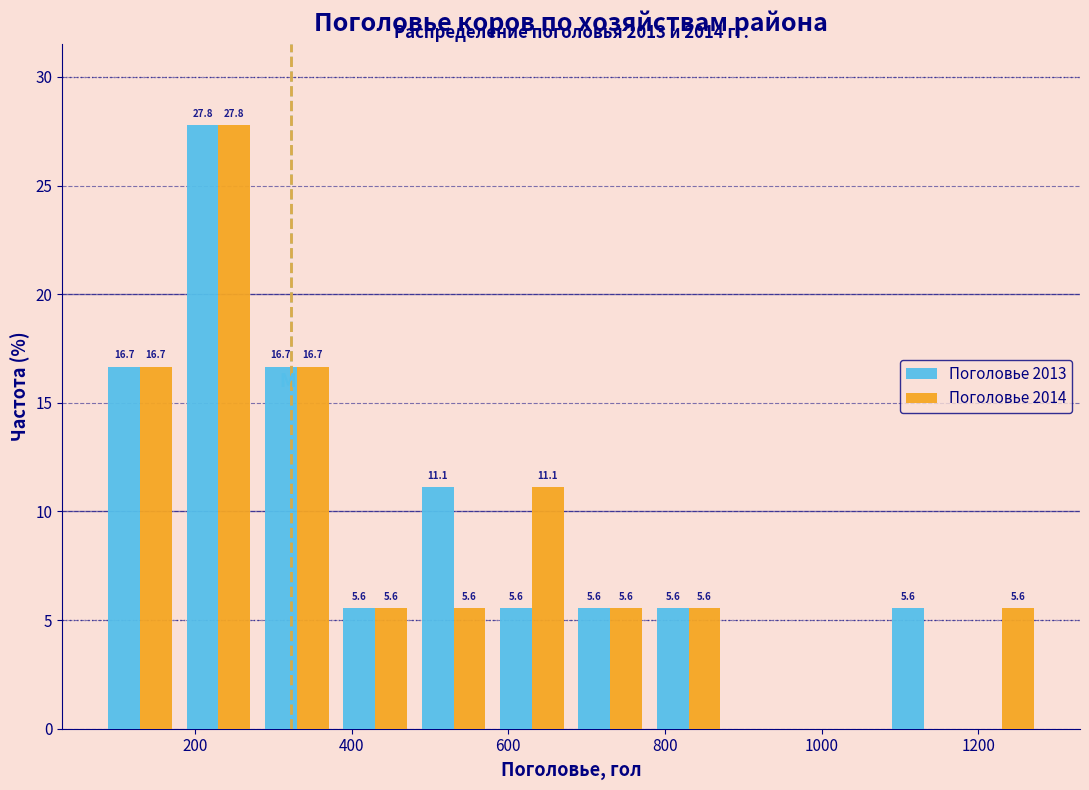

In the Поголовье 2013 series, which range on the x-axis has the tallest bar?

180 to 280